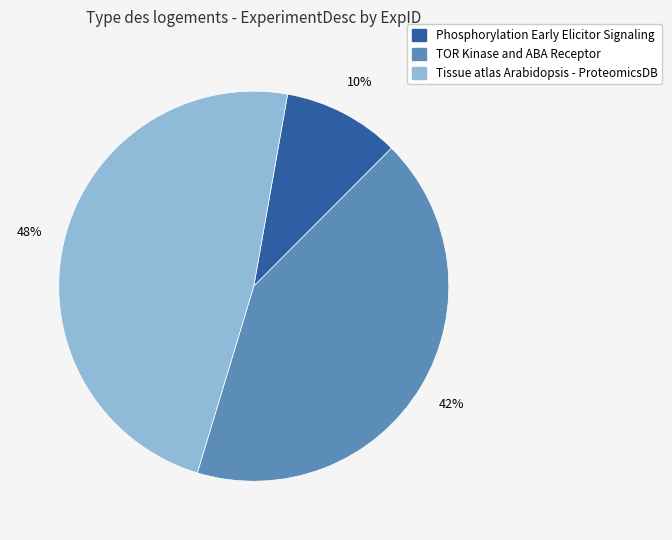

Does Tissue atlas Arabidopsis - ProteomicsDB account for over 50% of the chart?

No